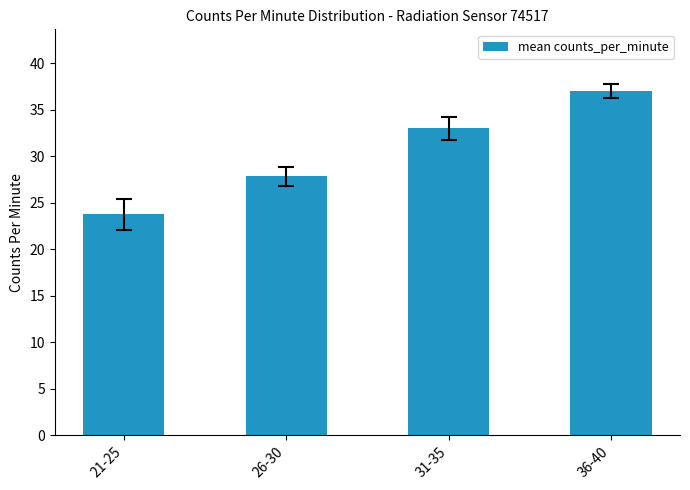

Reading left to right, extract all data points from this chart.

21-25=23.8	26-30=27.8	31-35=33.0	36-40=37.0